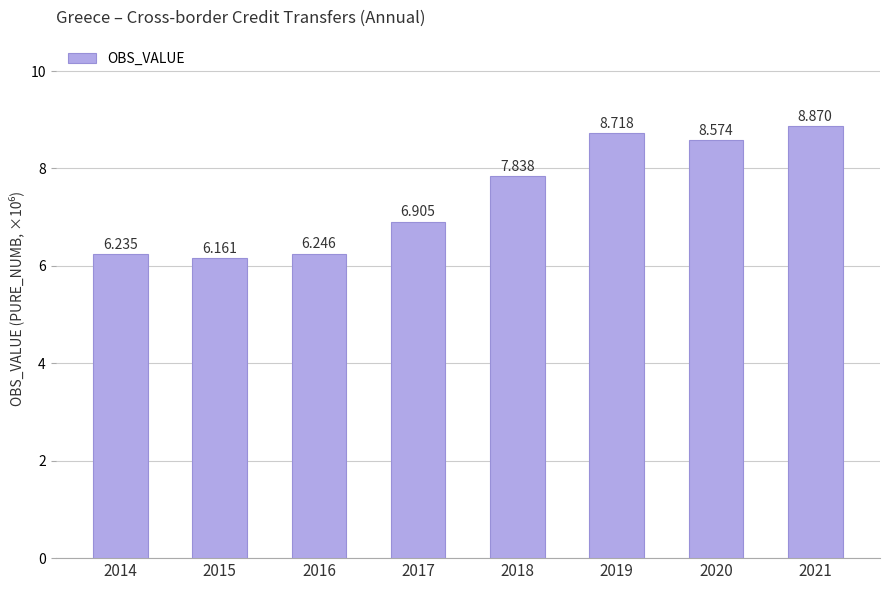

The value at 2014 is 9.5. True or false?

False